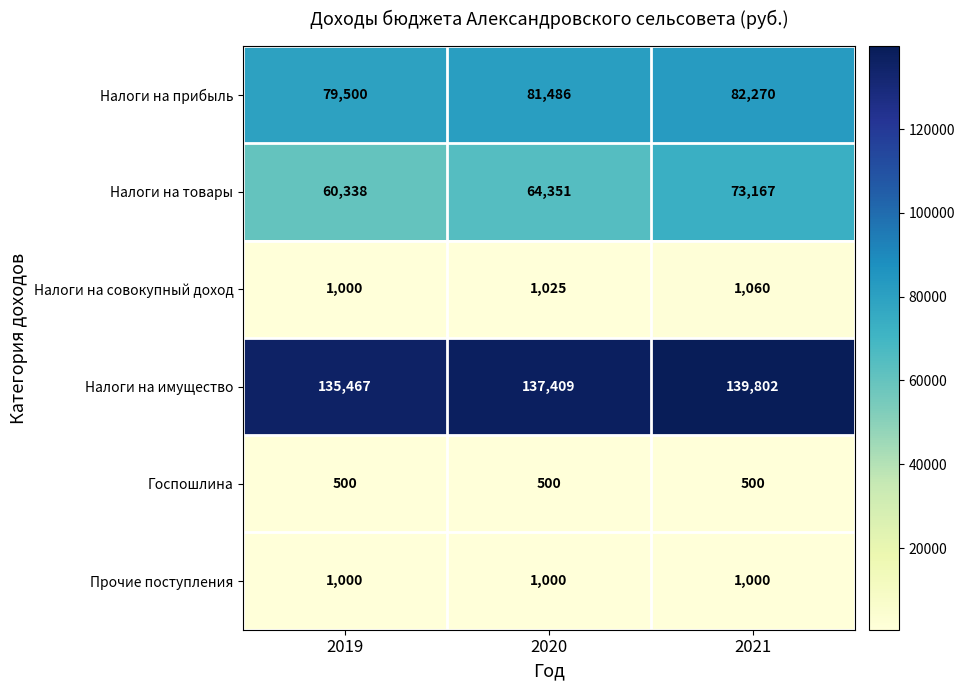

At which category is the sum across all series the highest?

2021